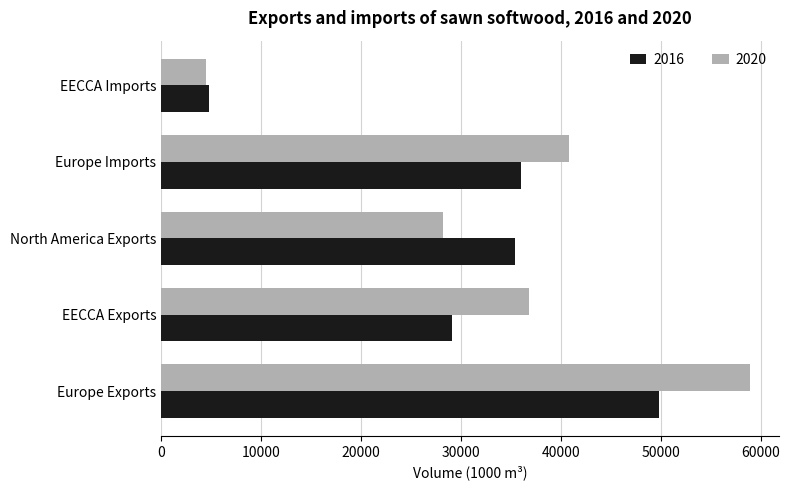

What is the average value of the 2016 series?

31028.0